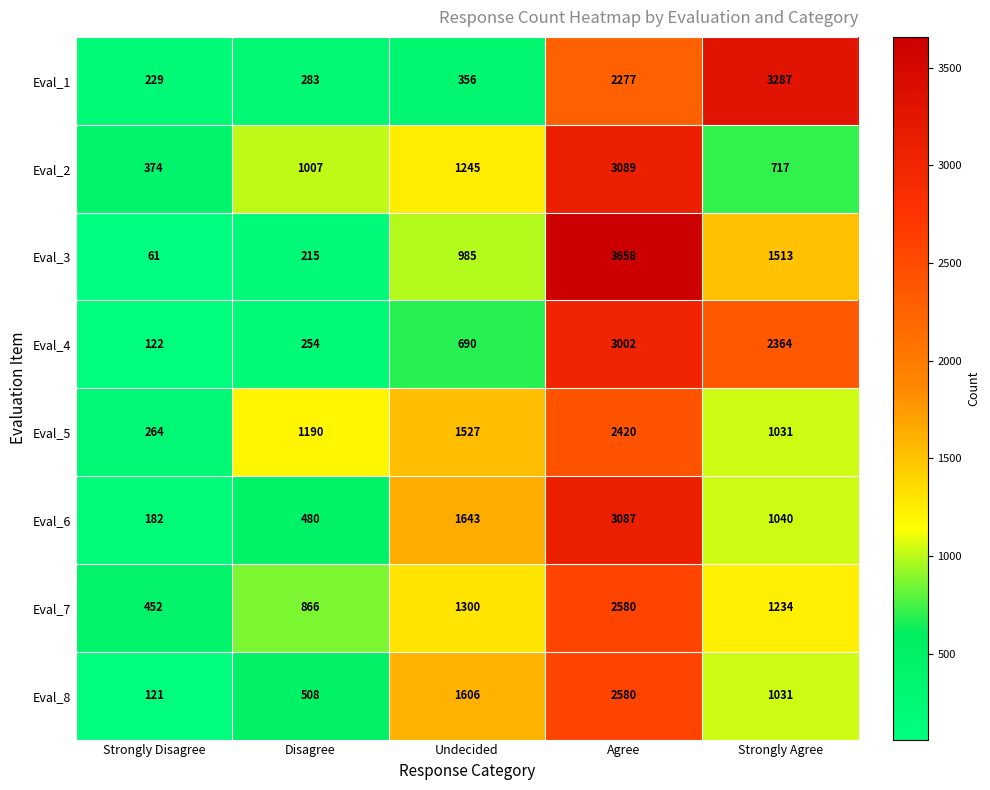

What is the difference between the Eval_6 values at Agree and Strongly Agree?

2047